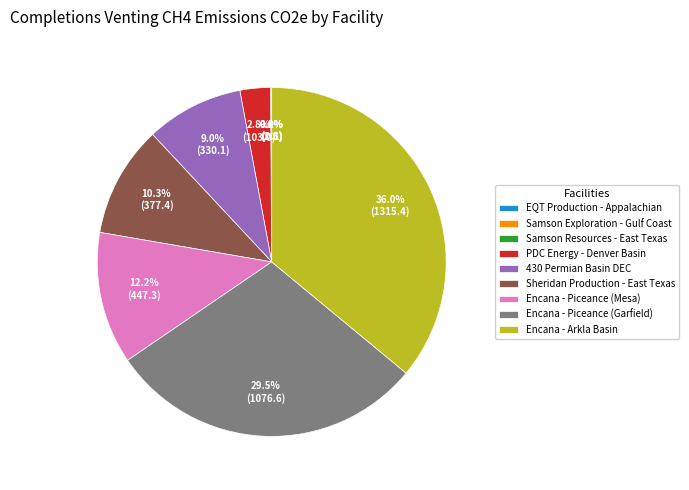

Is PDC Energy - Denver Basin the majority of the pie?

No